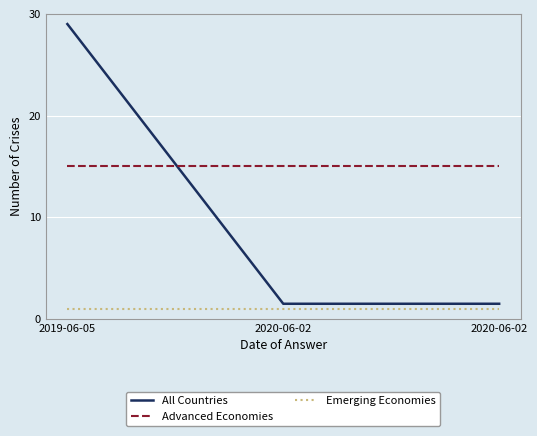

Rank the series at 2020-06-02 from highest to lowest value.

Advanced Economies, All Countries, Emerging Economies